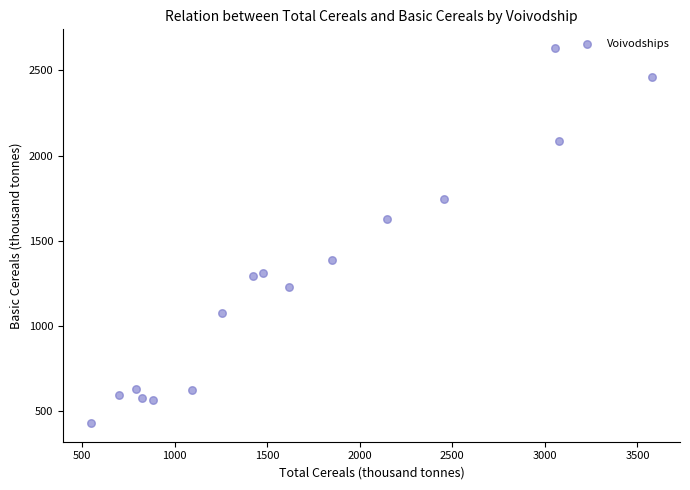

What is the range of Y values (max minus min)?

2199.2